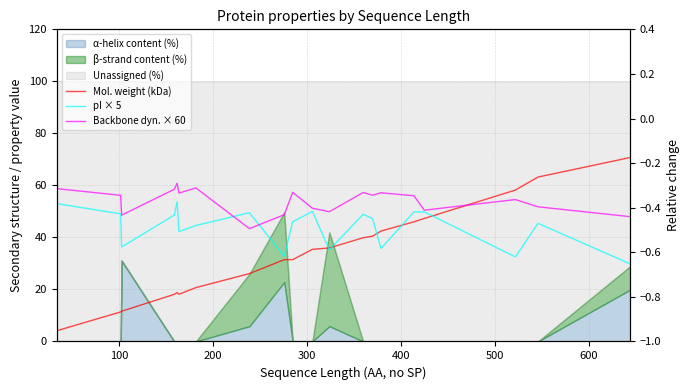

True or false: pI × 5 has more than 1 interior local peaks.

True